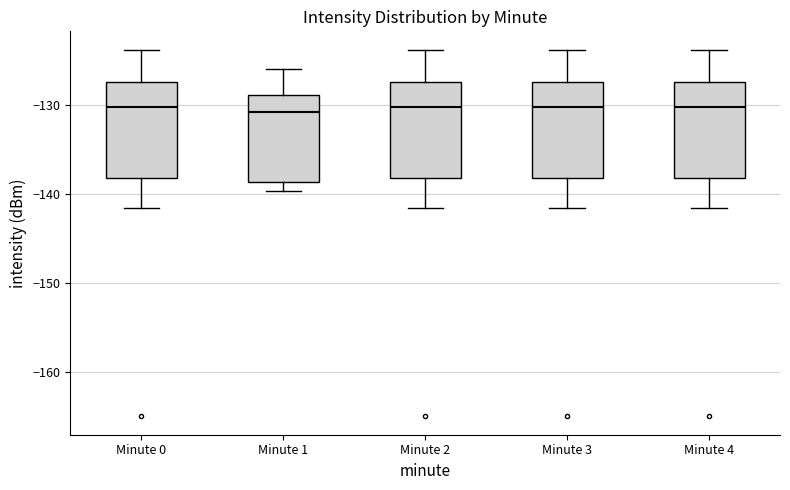

Where is the upper edge of the box for Minute 3 on the y-axis? The values are not printed on the chart, so give them approximately, as read against the axis.

-128